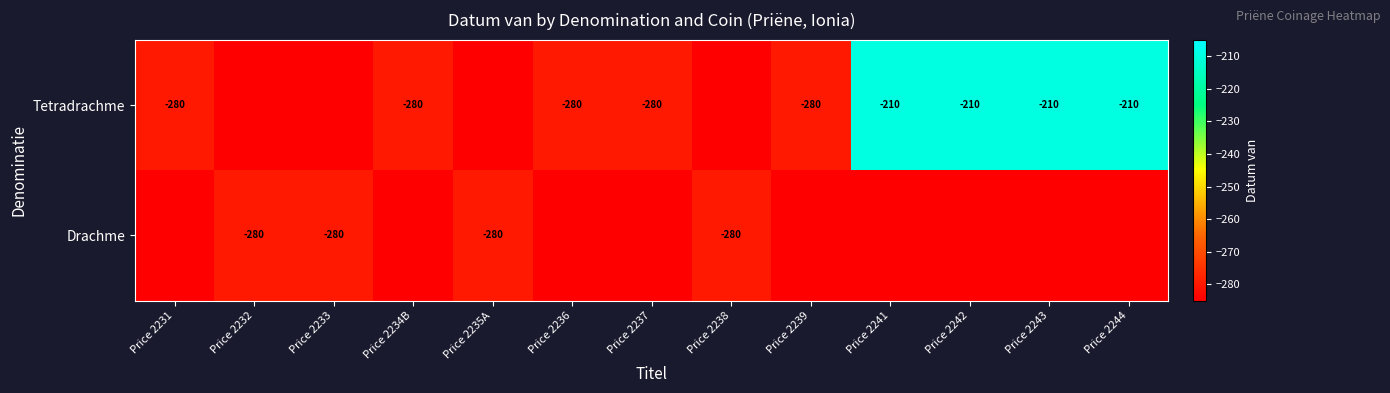

Is the value of Drachme at Price 2235A greater than the value of Tetradrachme at Price 2241?

No